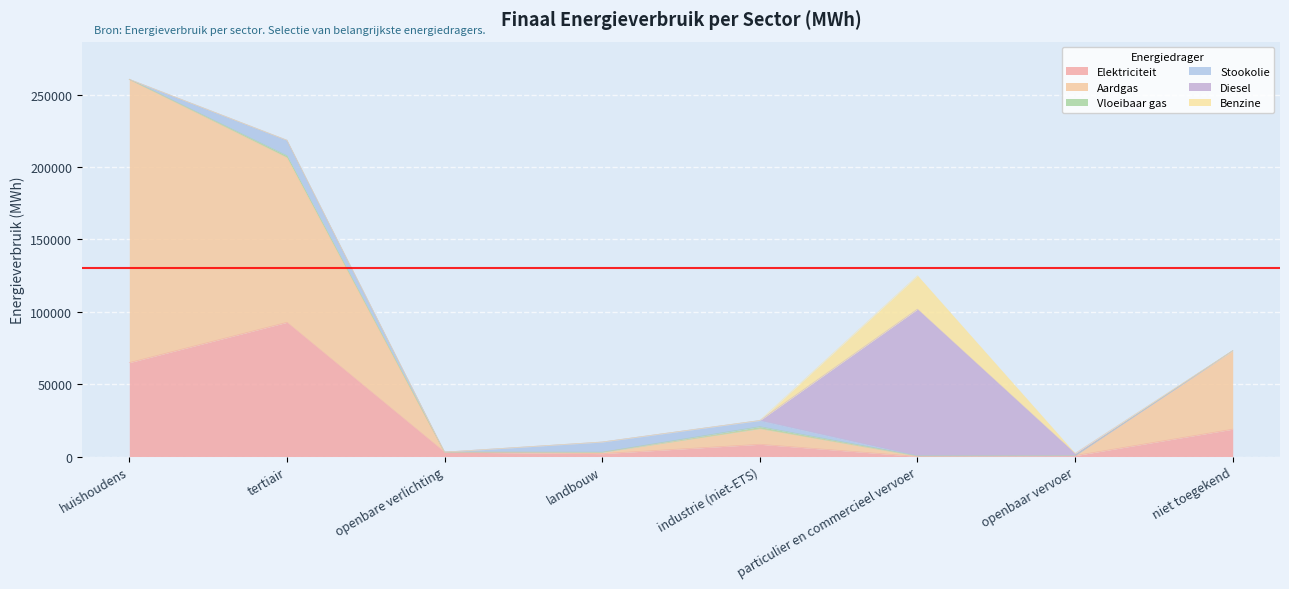

Where do Stookolie and Elektriciteit first cross each other?

openbare verlichting and landbouw